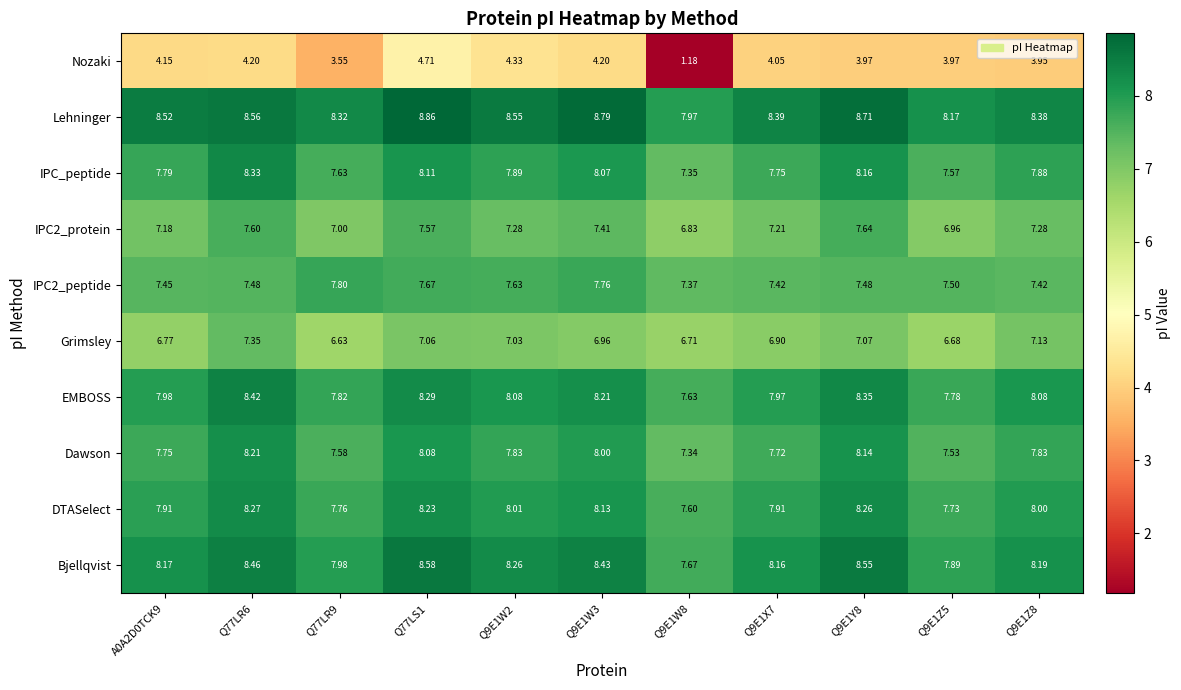

Which series changed the most between Q9E1W2 and Q9E1X7?

Nozaki